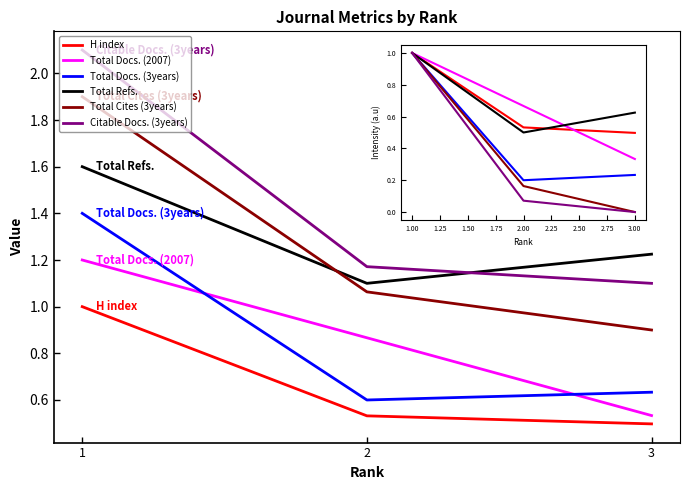

At how many categories does at least one series exceed 0?

3